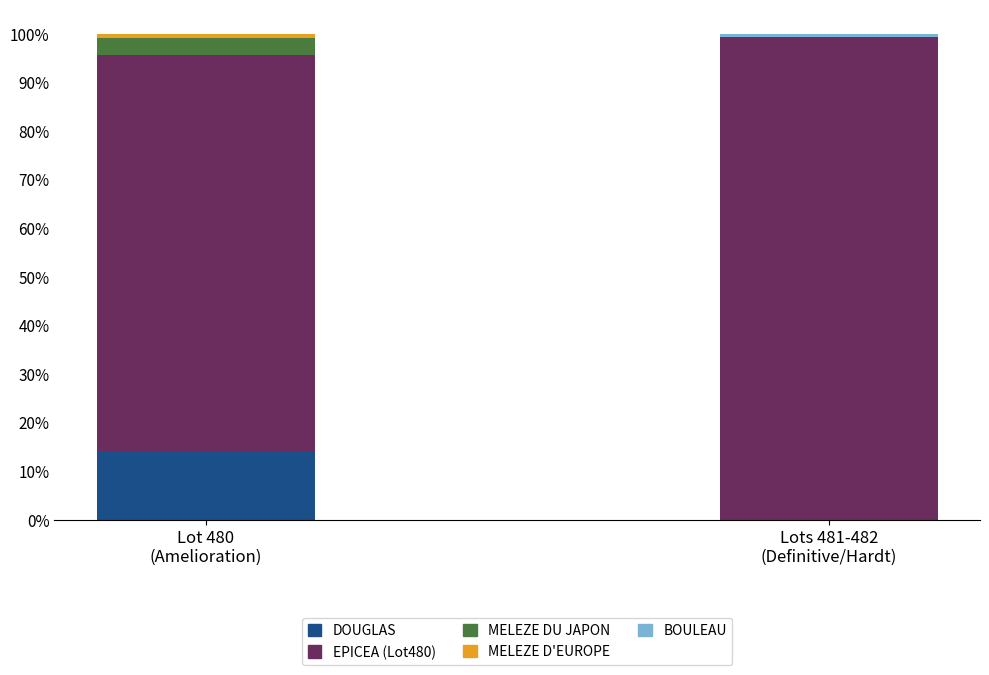

How many values in DOUGLAS are above zero?

1